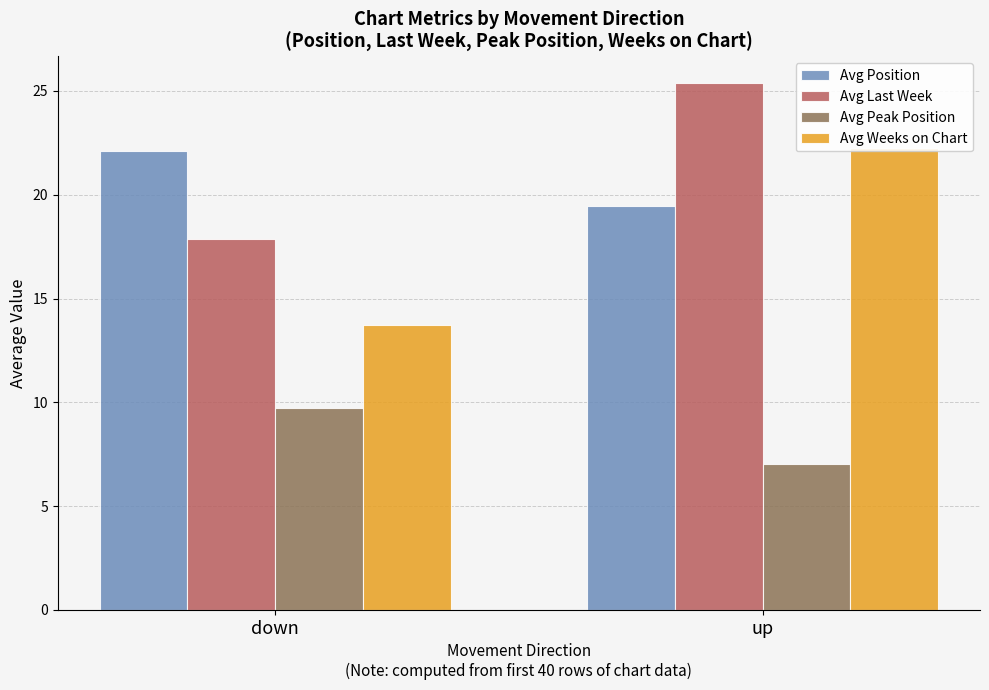

How many categories are shown in the chart?

2